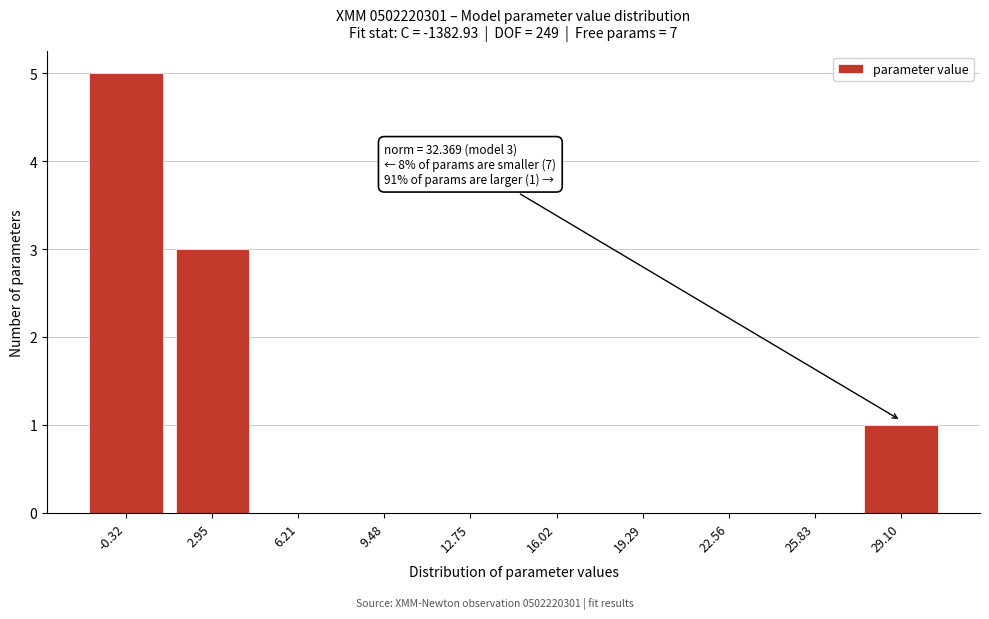

Reading left to right, transcribe all the data shown in this chart.

-0.32=5	2.95=3	6.21=0	9.48=0	12.75=0	16.02=0	19.29=0	22.56=0	25.83=0	29.10=1